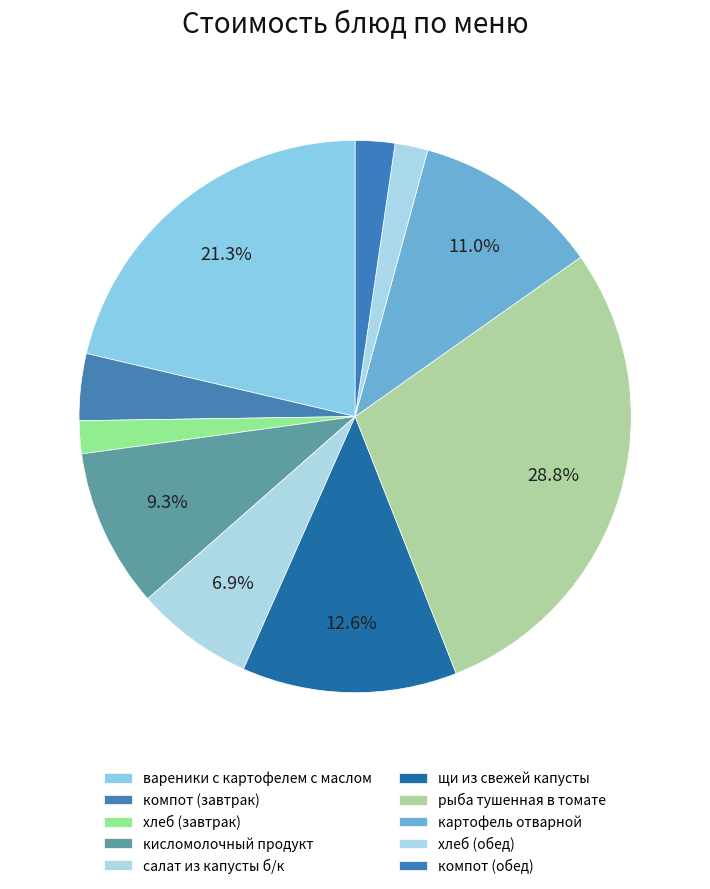

Is it true that компот (завтрак) is 10% of the pie?

False